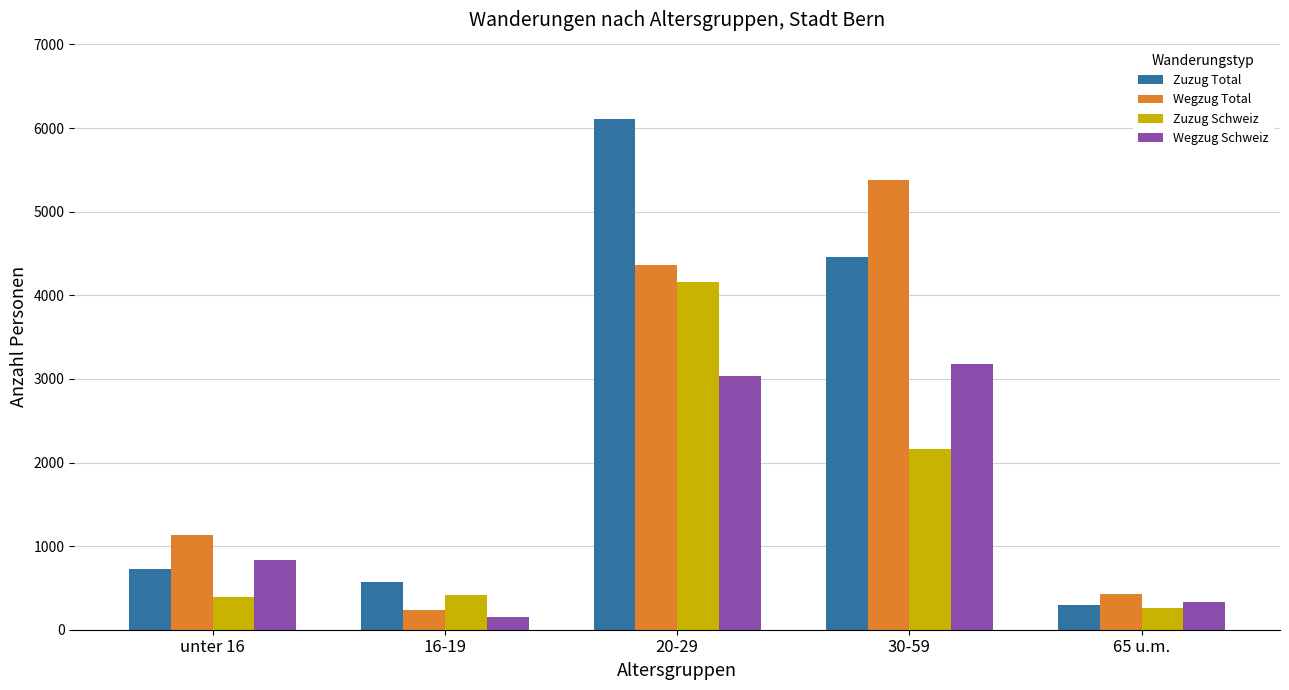

Which series has the widest spread of values?

Zuzug Total